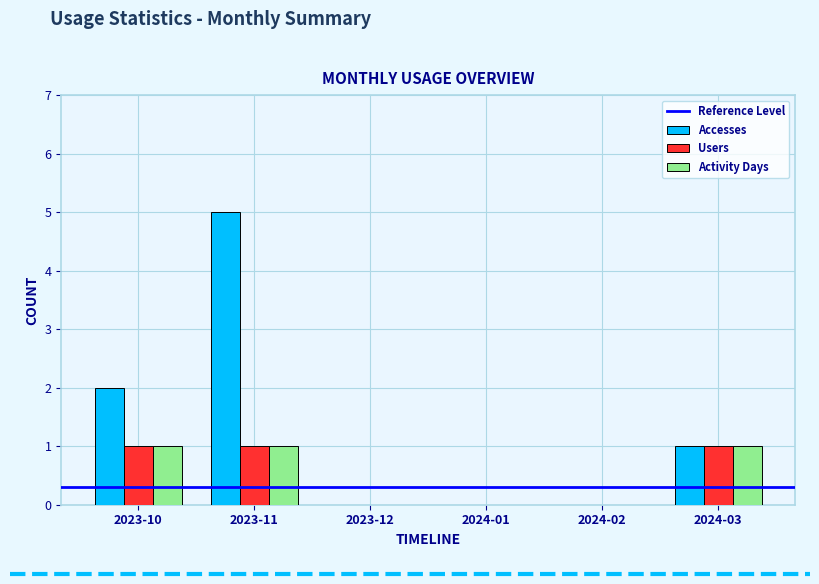

At which category is the sum across all series the highest?

2023-11